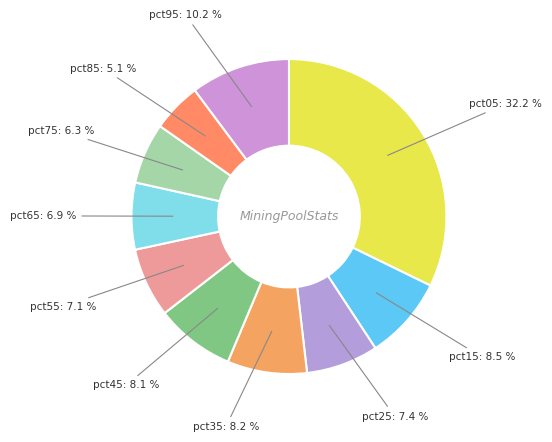

How many segments does this pie chart have?

10